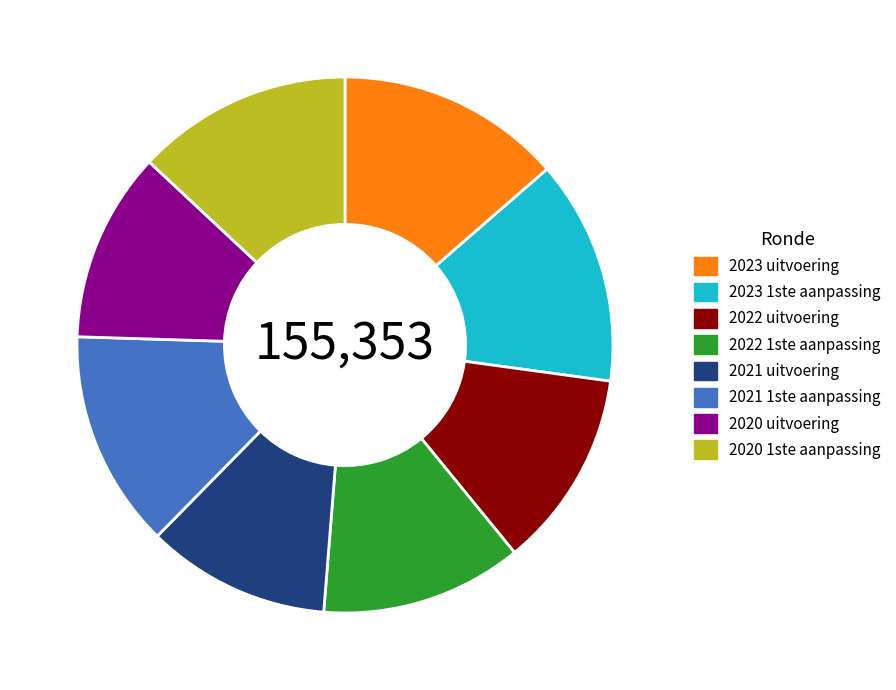

Is it true that 2022 uitvoering is 19% of the pie?

False